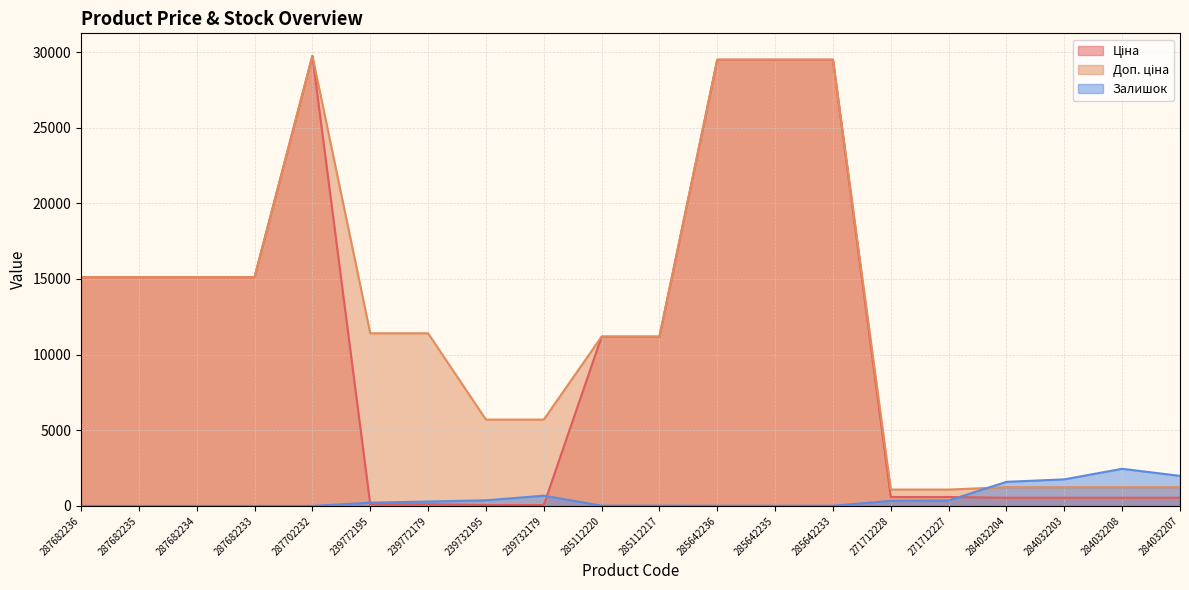

What is the value of the Ціна point at the 2nd from the left?

15120.0